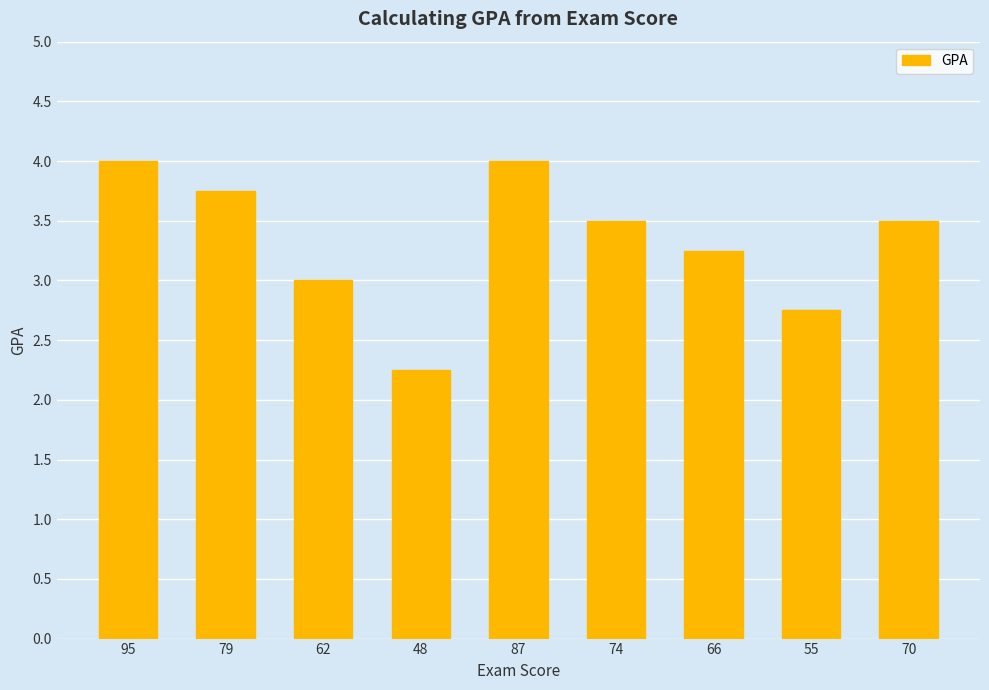

What is the change in value from 95 to 74?

-0.5